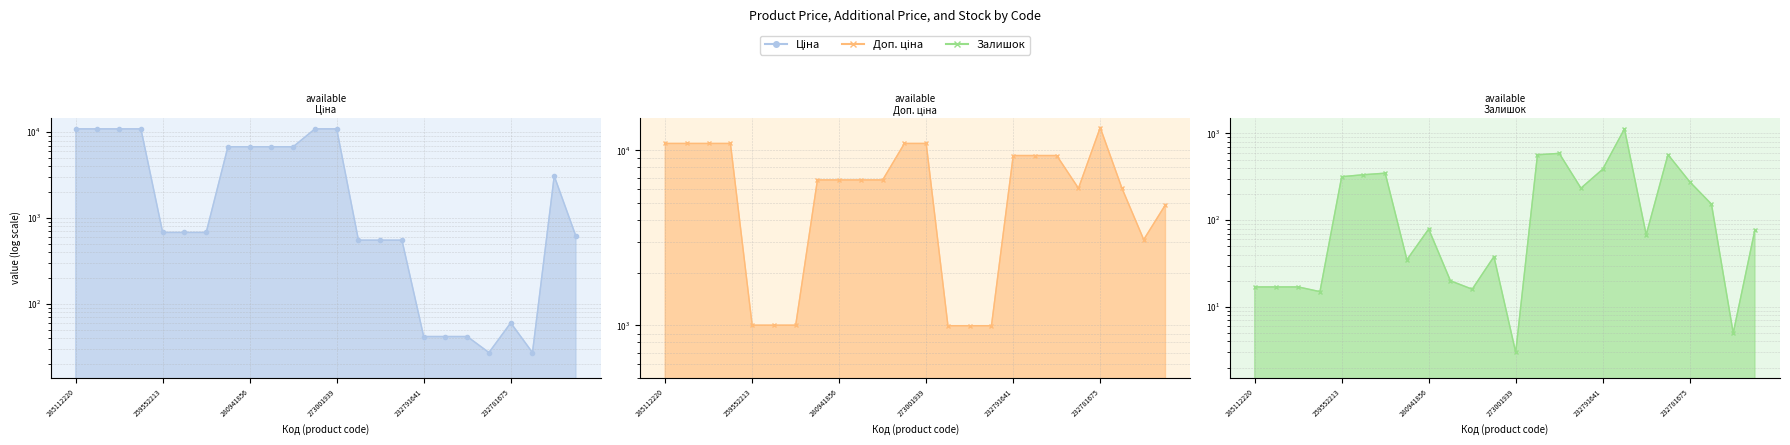

What is the sum of the Ціна values at 12 and 273001939?

21928.8